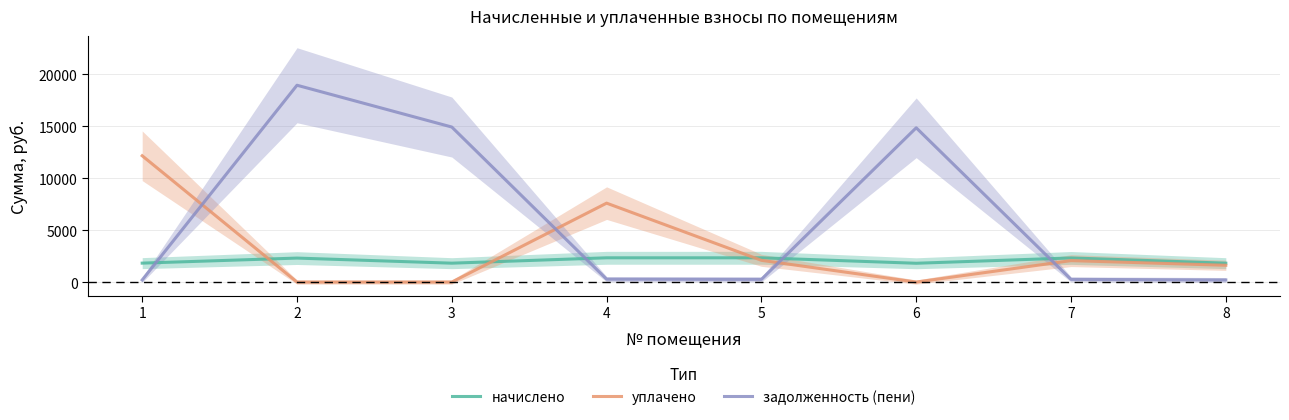

What is the value of the уплачено point at the 8th from the left?

1615.7